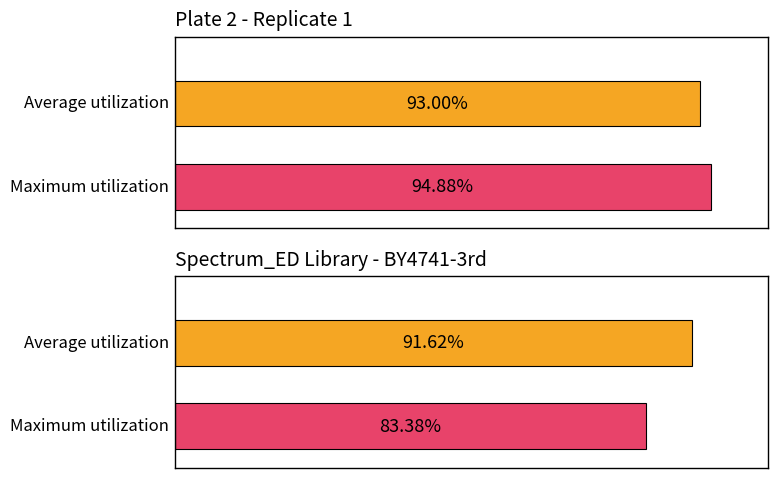

True or false: Average utilization has a value of 1.6 at F.

False